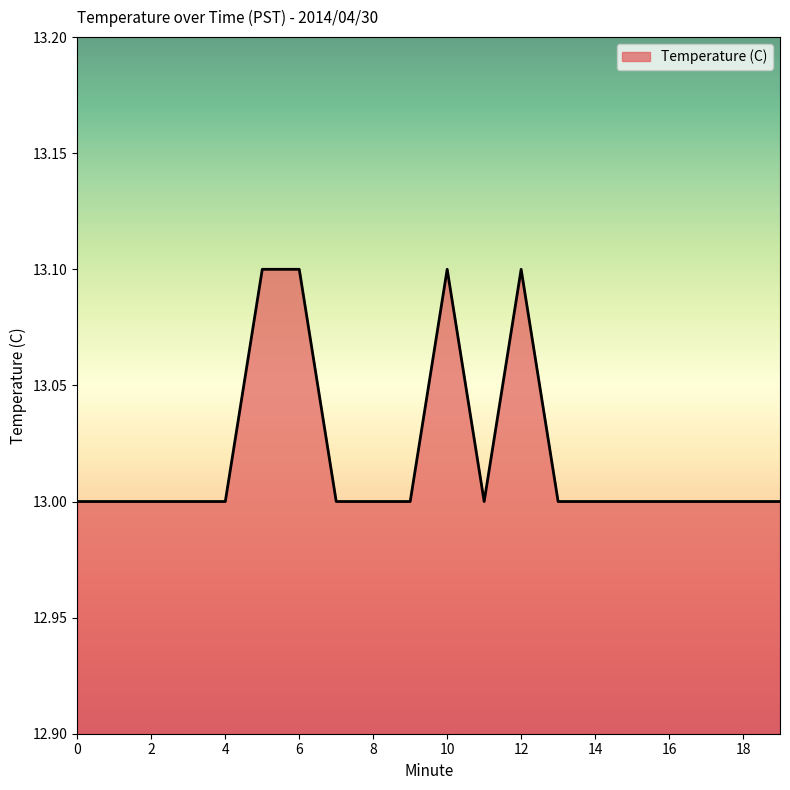

What is the minimum value shown in the chart?

13.0